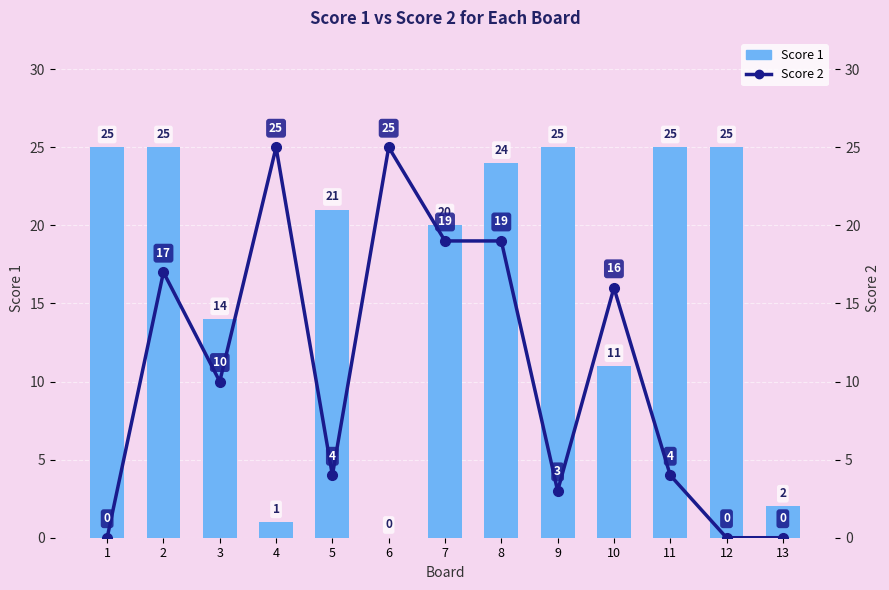

Rank the series by their average value, from lowest to highest.

Score 2, Score 1